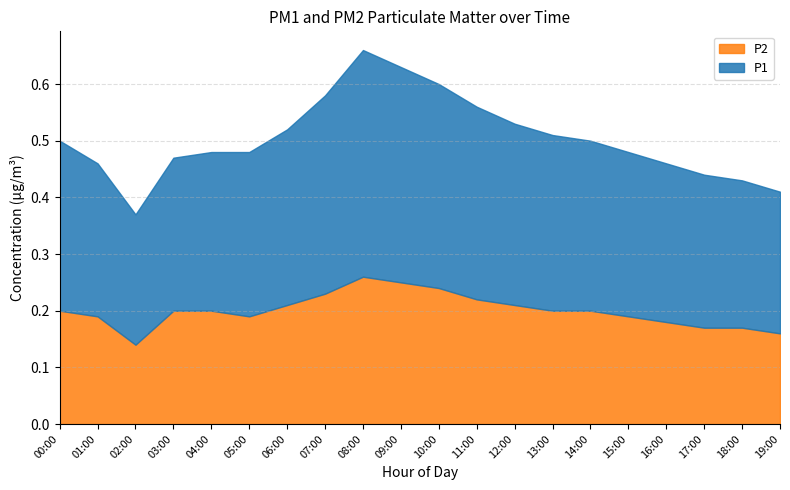

At which label does P2 reach its peak?

08:00